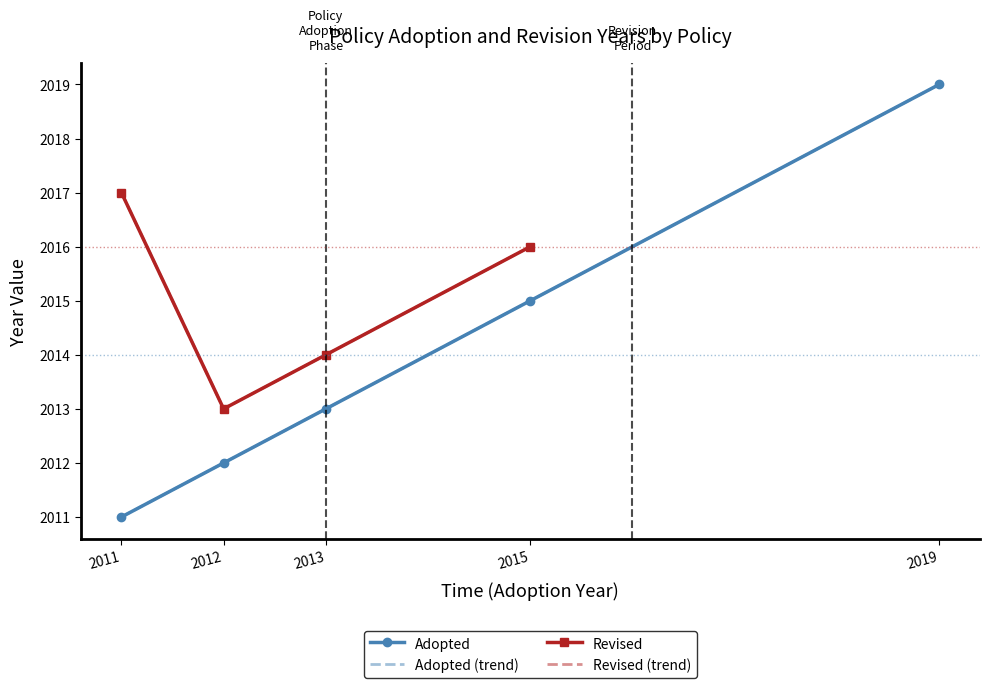

True or false: Revised (trend) and Adopted (trend) cross at least once.

False